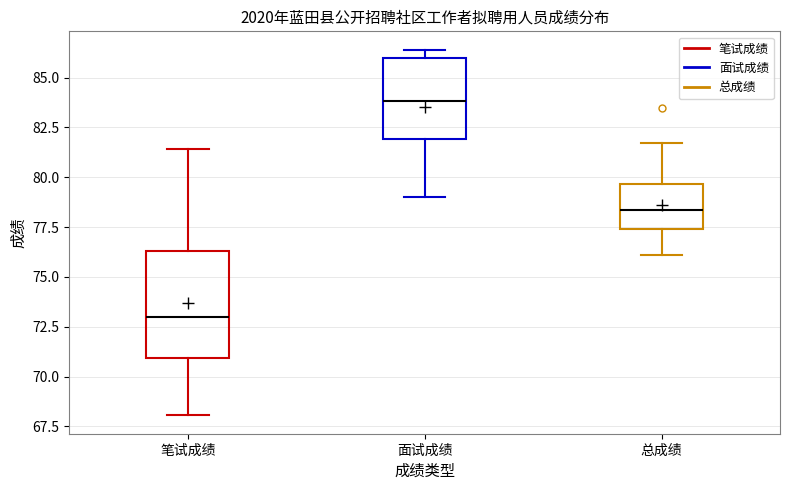

Where does the lower whisker of the box for 笔试成绩 end on the y-axis? The values are not printed on the chart, so give them approximately, as read against the axis.

68.0